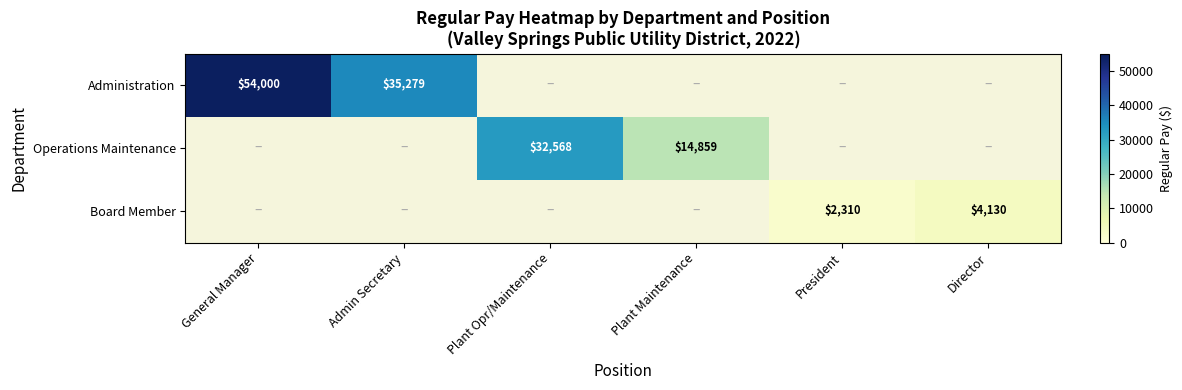

The Board Member series shows 1530 at Director. True or false?

False